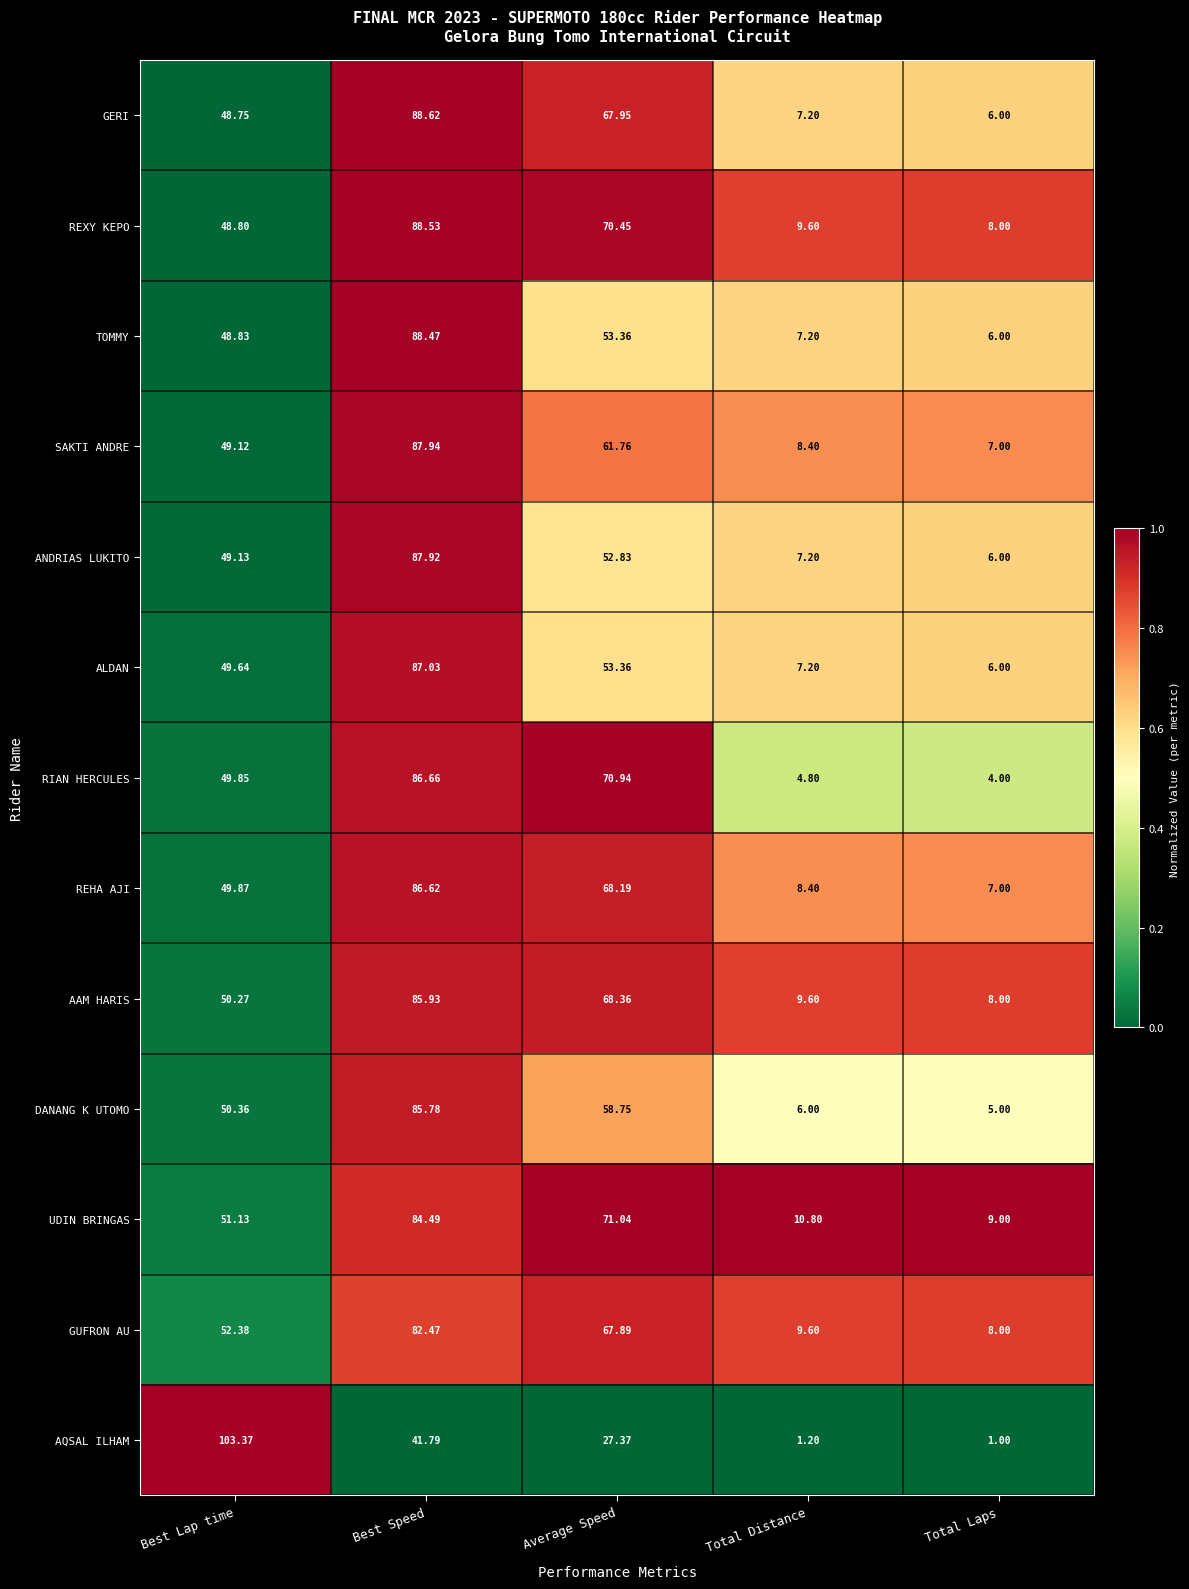

Is the value of DANANG K UTOMO at Total Laps greater than the value of ALDAN at Total Distance?

No